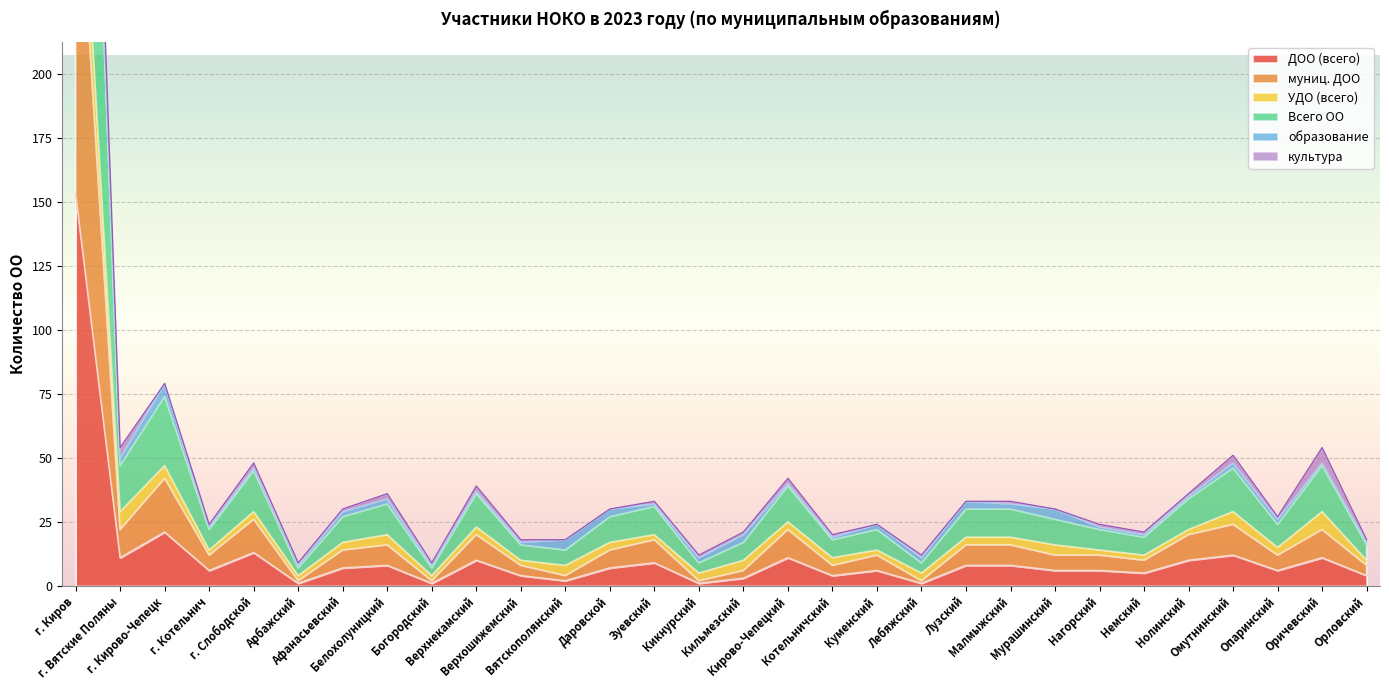

At which label is ДОО (всего) closest to 77?

г. Кирово-Чепецк